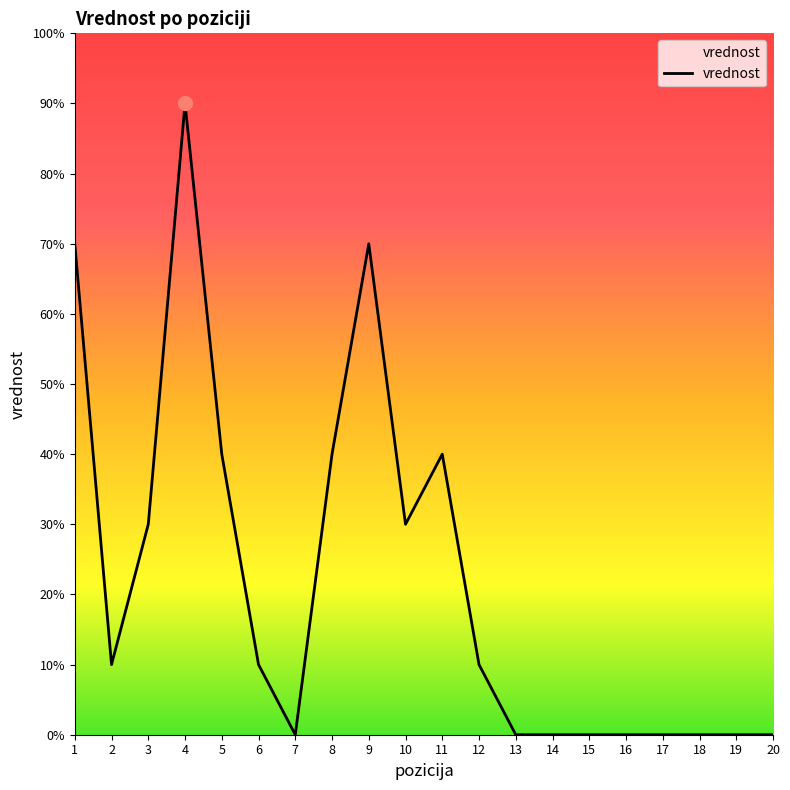

Does the chart display data point markers on the line(s)?

No